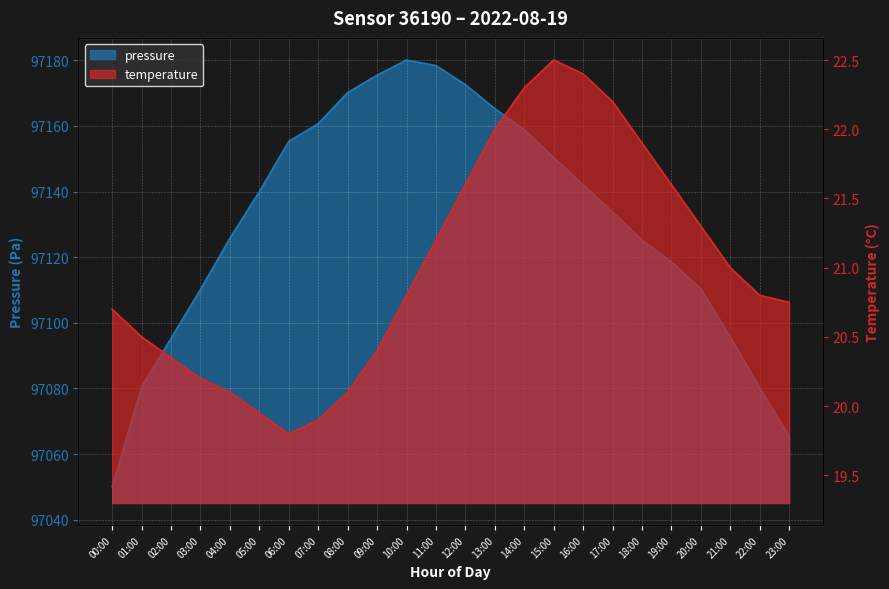

Reading left to right, transcribe all the data shown in this chart.

pressure: 97050.1	97080.5	97095.3	97110.2	97125.8	97140.0	97155.3	97160.7	97170.2	97175.5	97180.1	97178.4	97172.6	97165.3	97158.9	97150.4	97142.1	97133.8	97125.2	97118.6	97110.3	97095.7	97080.2	97065.4
temperature: 20.7	20.5	20.4	20.2	20.1	19.9	19.8	19.9	20.1	20.4	20.8	21.2	21.6	22.0	22.3	22.5	22.4	22.2	21.9	21.6	21.3	21.0	20.8	20.8